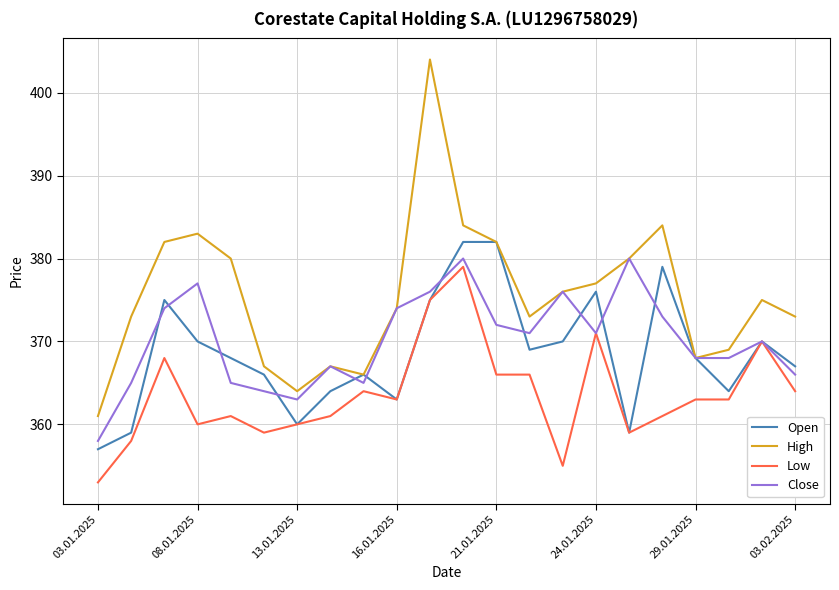

Which series has the largest range (max minus min)?

High